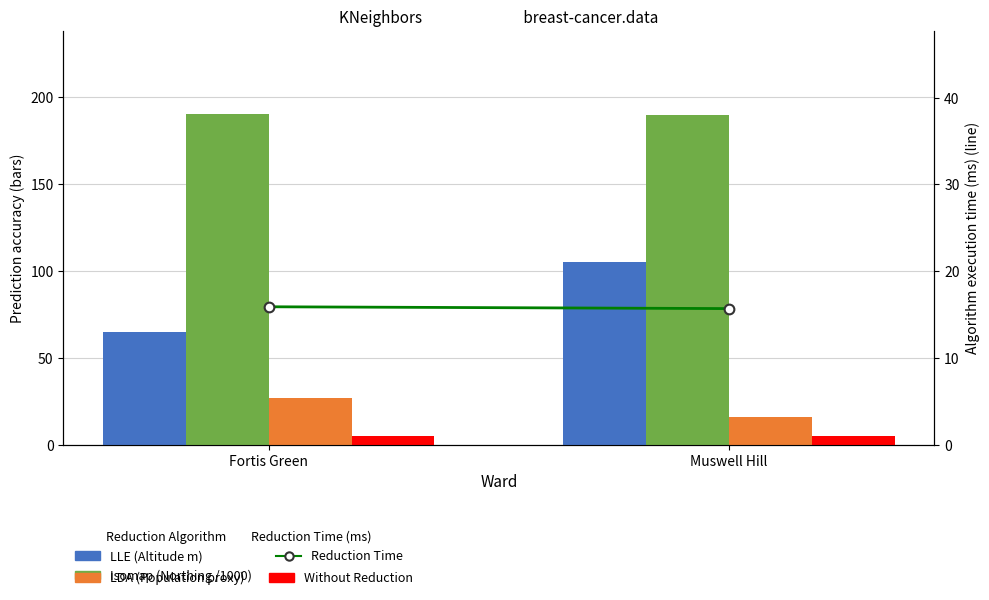

Which series has the widest spread of values?

LLE (Altitude m)